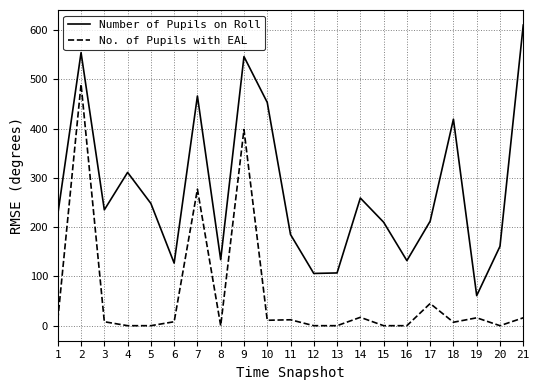

True or false: Number of Pupils on Roll has a value of 132 at 16.

True